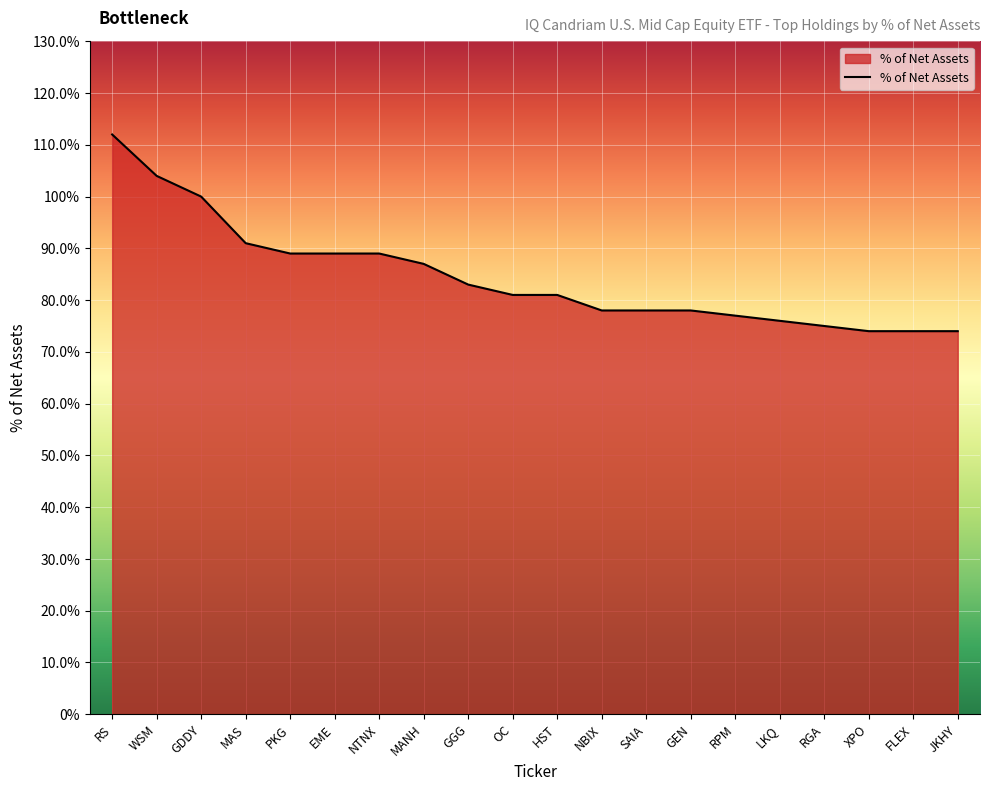

Does the chart display data point markers on the line(s)?

No